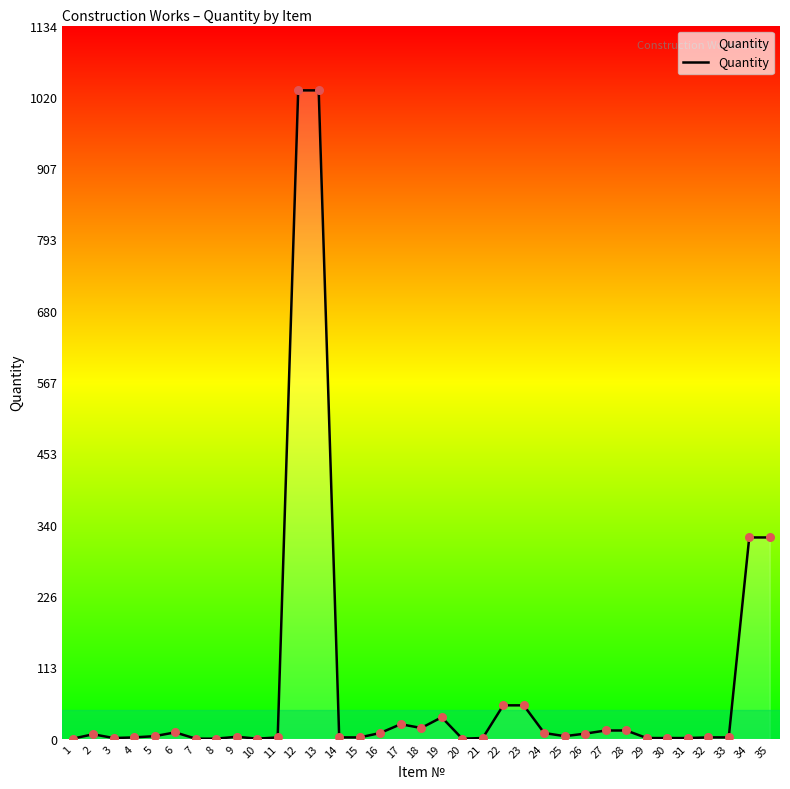

Is it true that the value at 20 is -311?

False